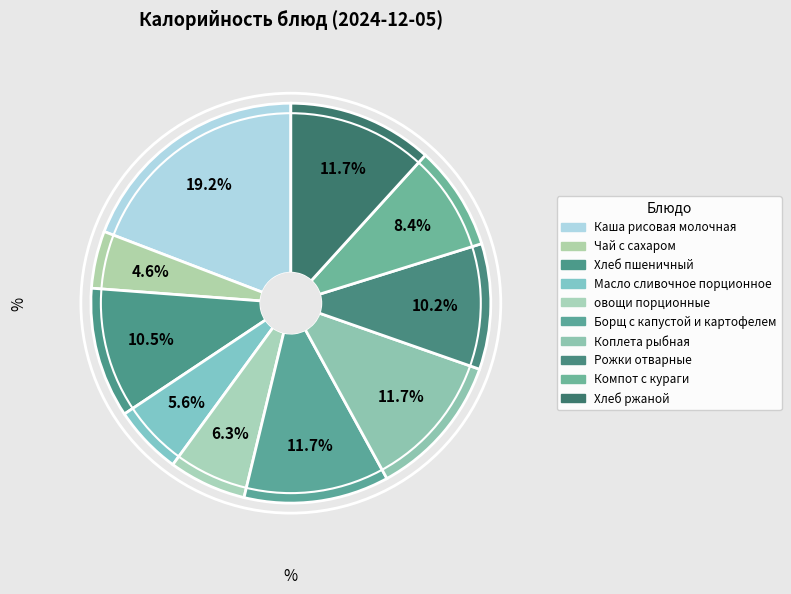

How many slices are in this pie chart?

10